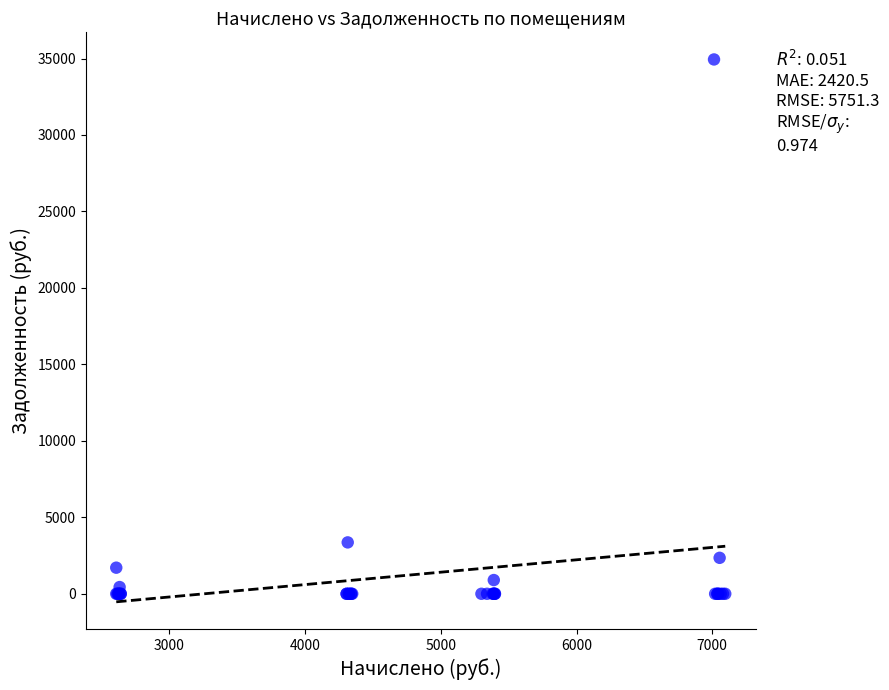

What Y value in the scatter plot is closest to 17469?

3360.6